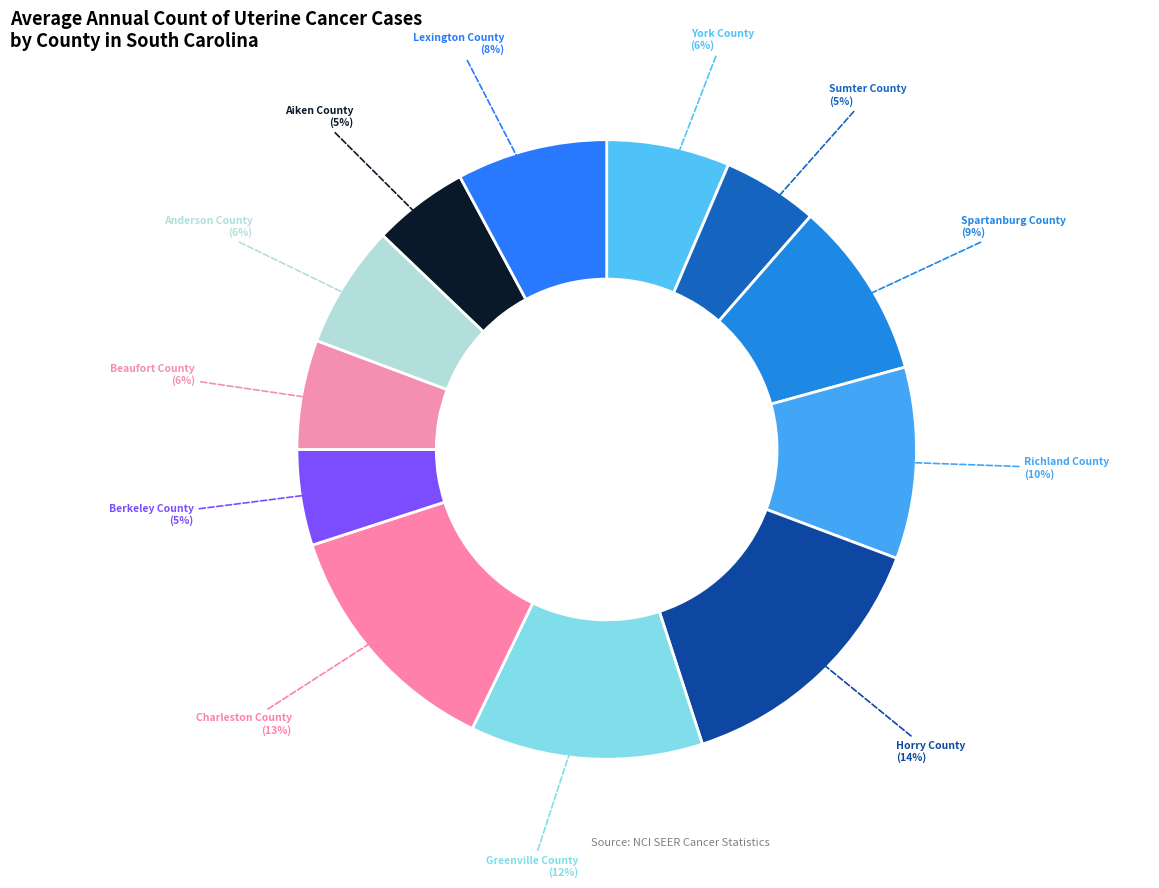

What percentage is the Sumter County slice, to the nearest percent?

5%